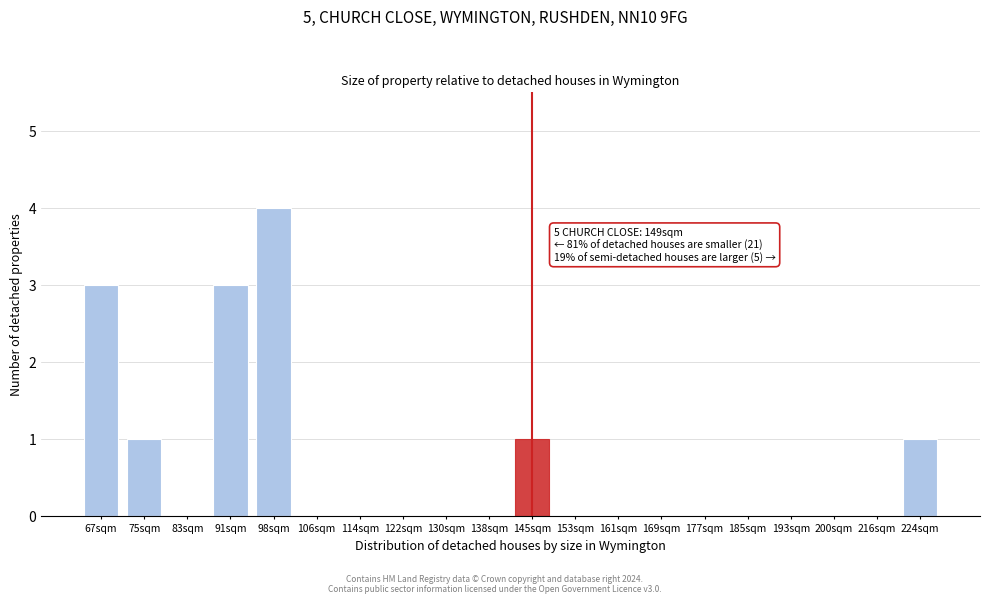

Reading left to right, transcribe all the data shown in this chart.

67sqm=3	75sqm=1	83sqm=0	91sqm=3	98sqm=4	106sqm=0	114sqm=0	122sqm=0	130sqm=0	138sqm=0	145sqm=1	153sqm=0	161sqm=0	169sqm=0	177sqm=0	185sqm=0	193sqm=0	200sqm=0	216sqm=0	224sqm=1